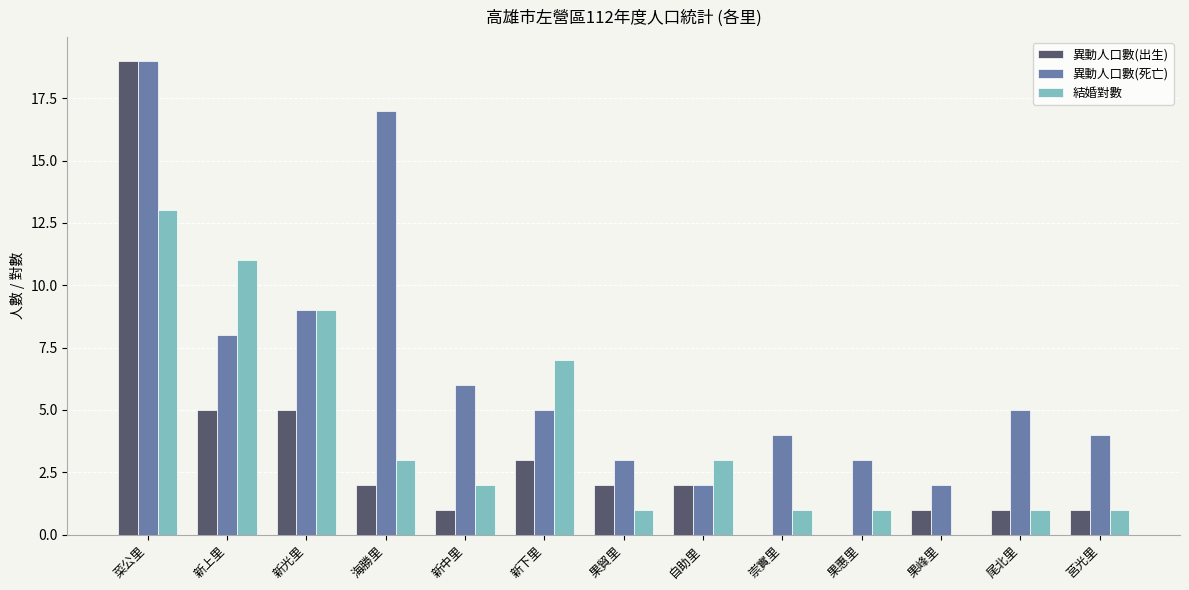

What is the total value across all series at 尾北里?

7